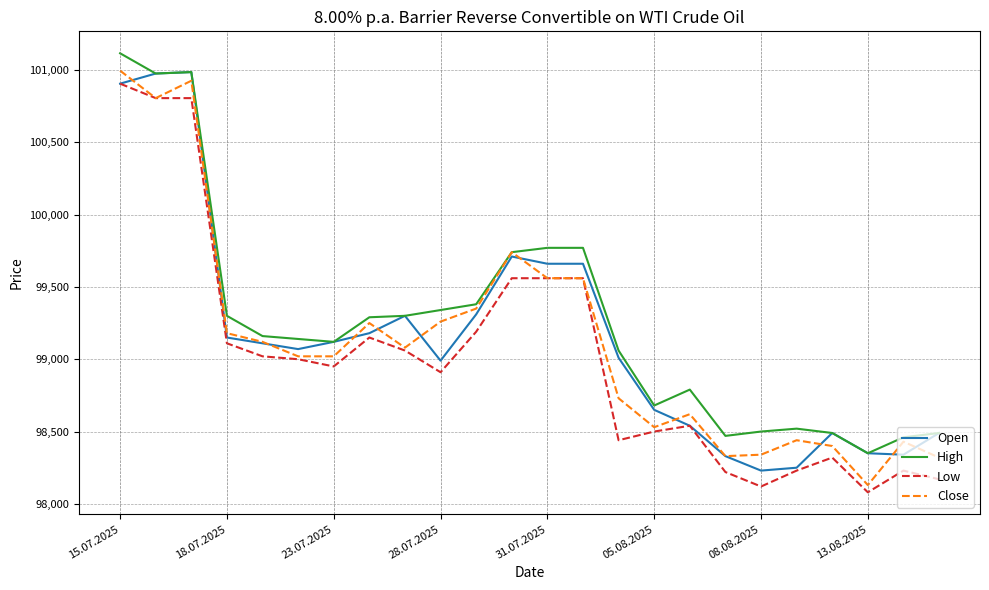

True or false: Low and High cross at least once.

False